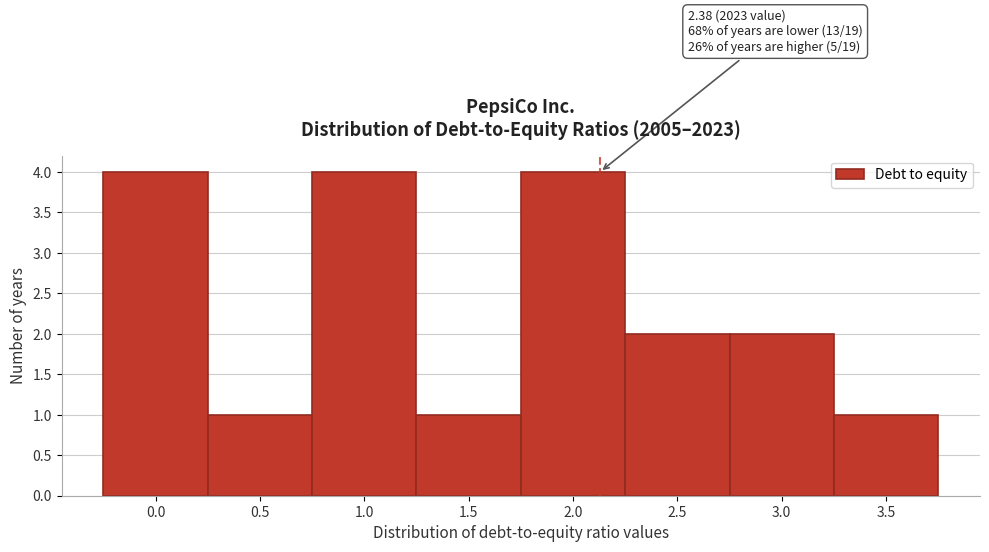

Reading left to right, extract all data points from this chart.

0.0=4	0.5=1	1.0=4	1.5=1	2.0=4	2.5=2	3.0=2	3.5=1